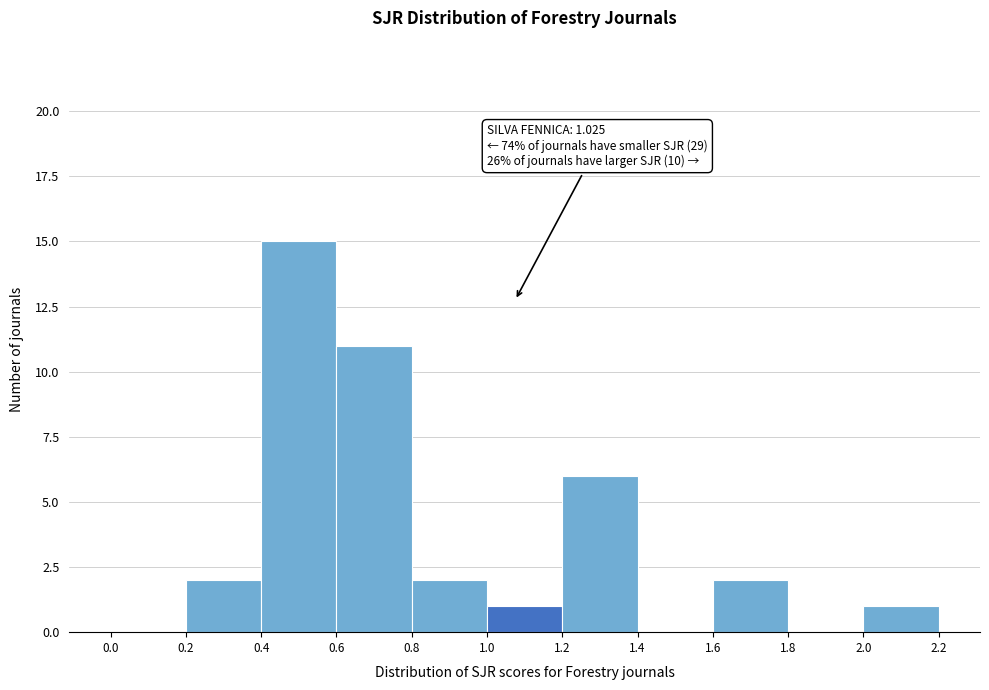

Which range on the x-axis has the tallest bar?

0.4 to 0.6